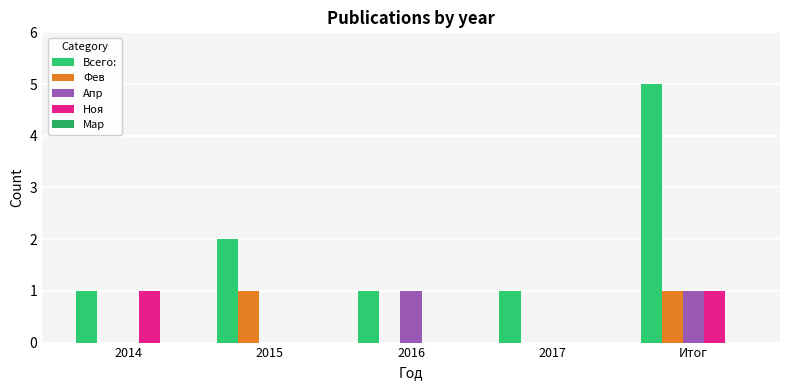

What is the maximum value shown in the chart?

5